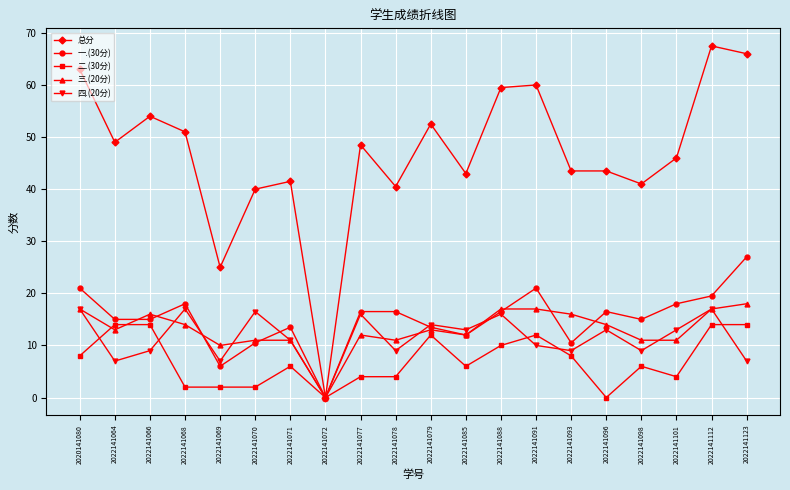

Does the chart have visible grid lines?

Yes